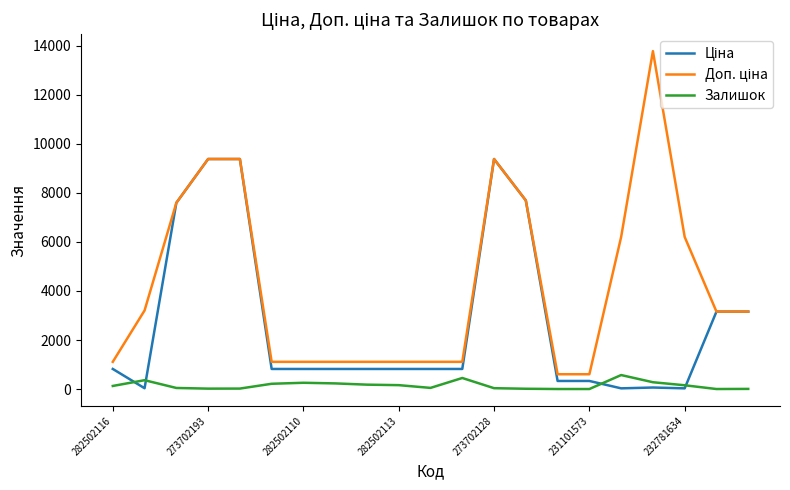

What is the maximum value shown in the chart?

13785.8